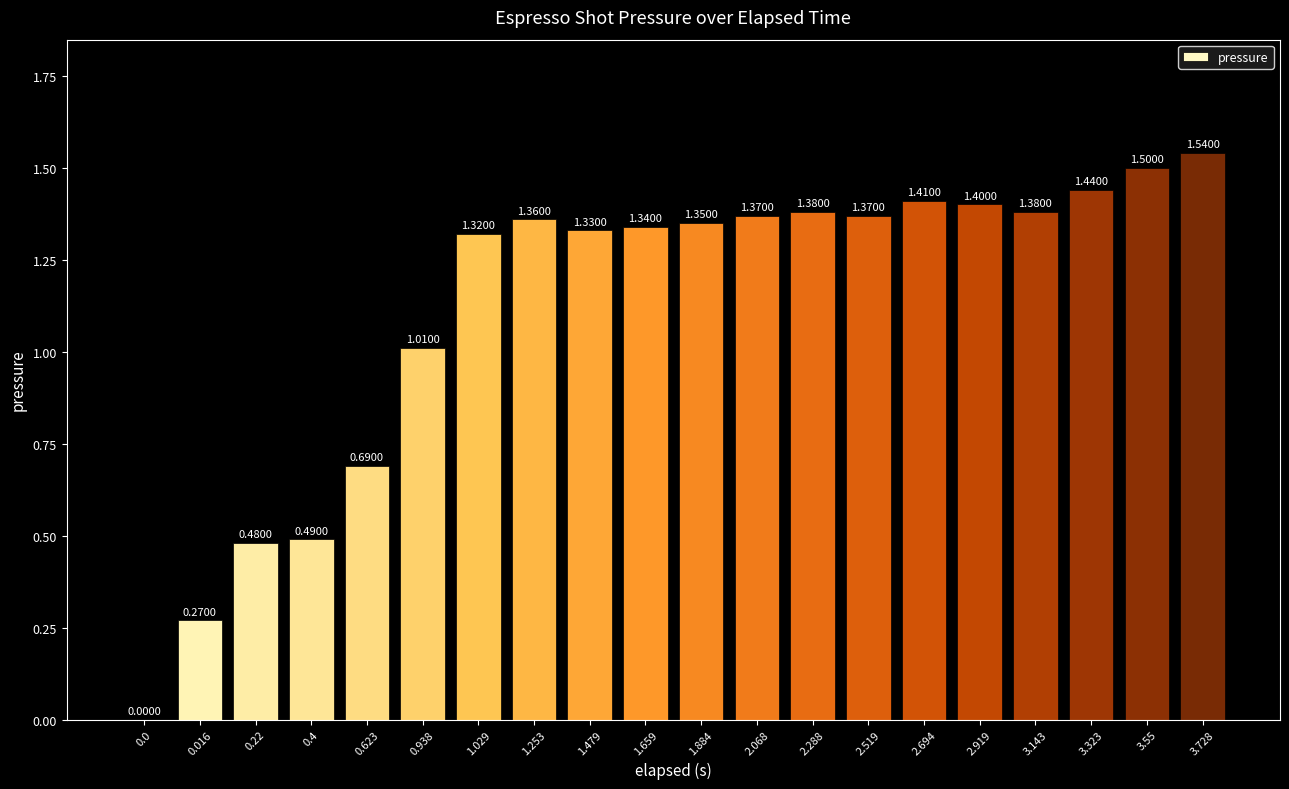

How many data points does each series have?

20